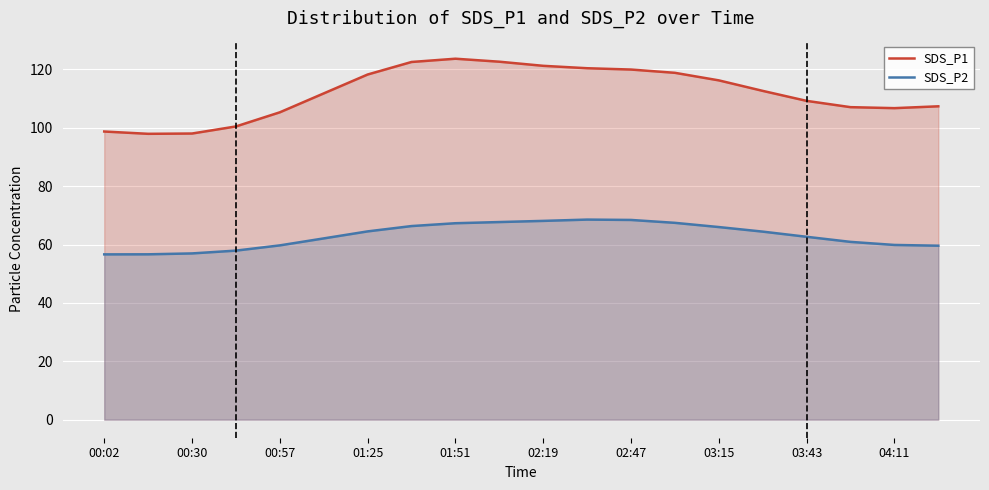

List the series in order of their peak value, highest first.

SDS_P1, SDS_P2